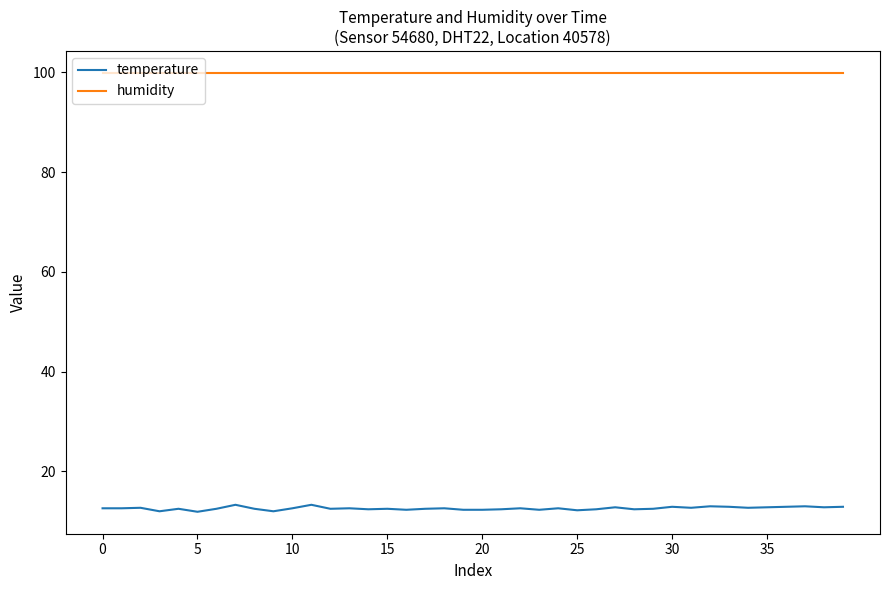

True or false: temperature and humidity cross at least once.

False